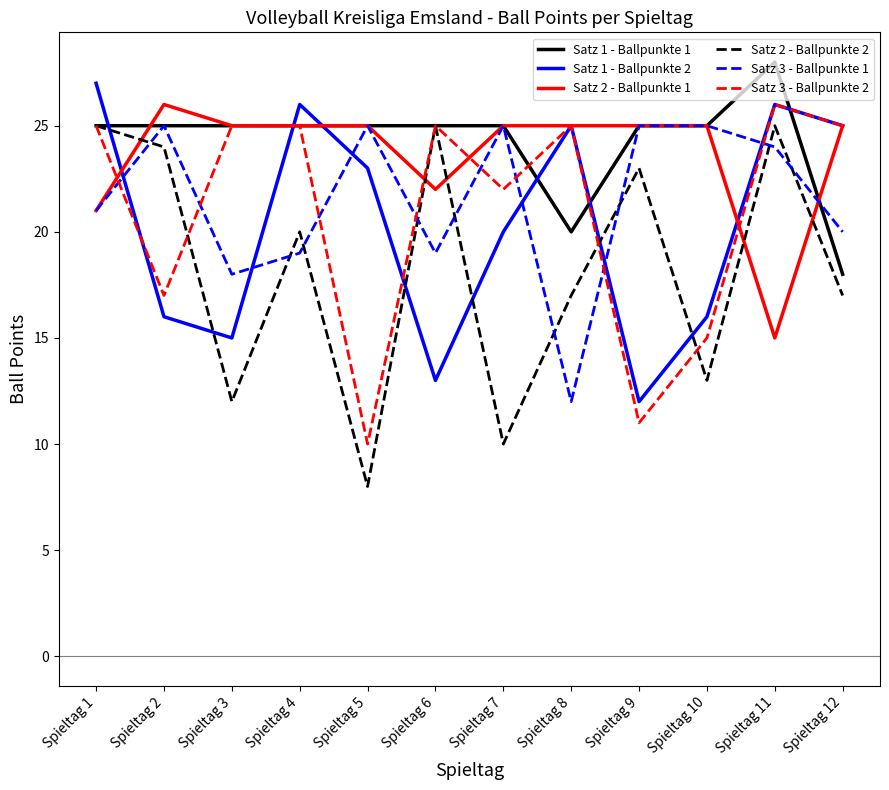

The value of Satz 3 - Ballpunkte 2 at Spieltag 4 is 11. True or false?

False